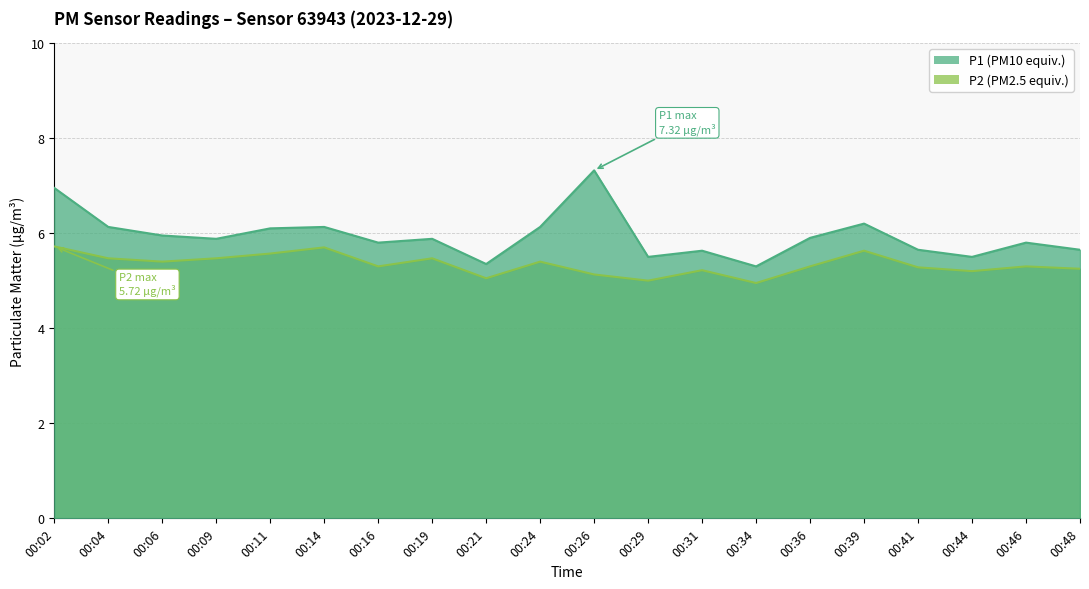

What is the difference between the maximum and minimum values in the P2 series?

0.8